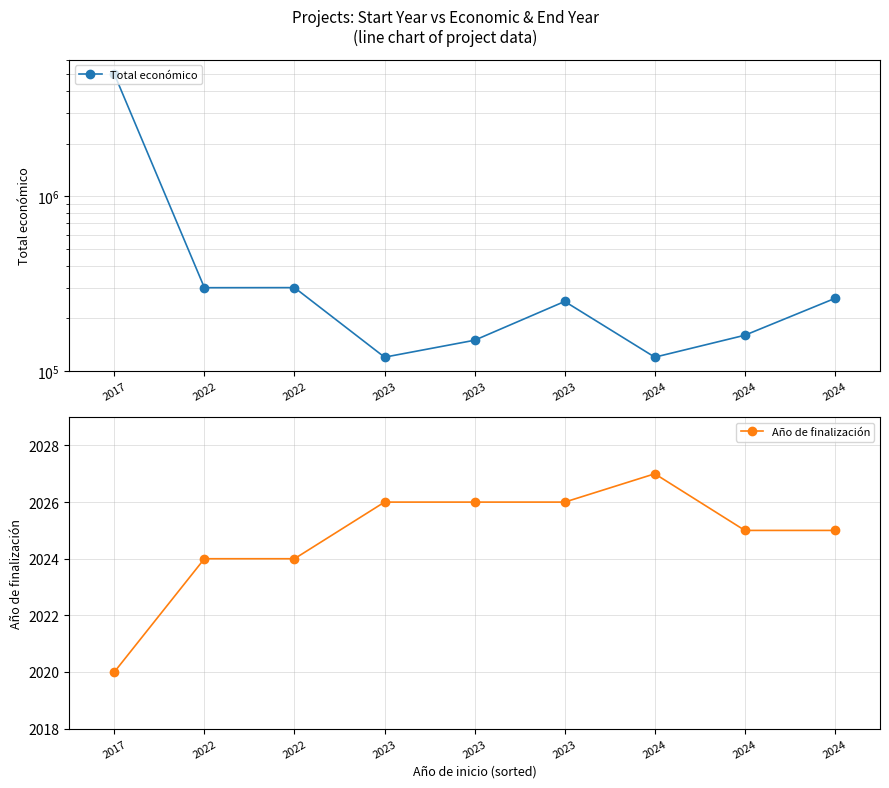

The value of Año de finalización at 2024 is 1315. True or false?

False